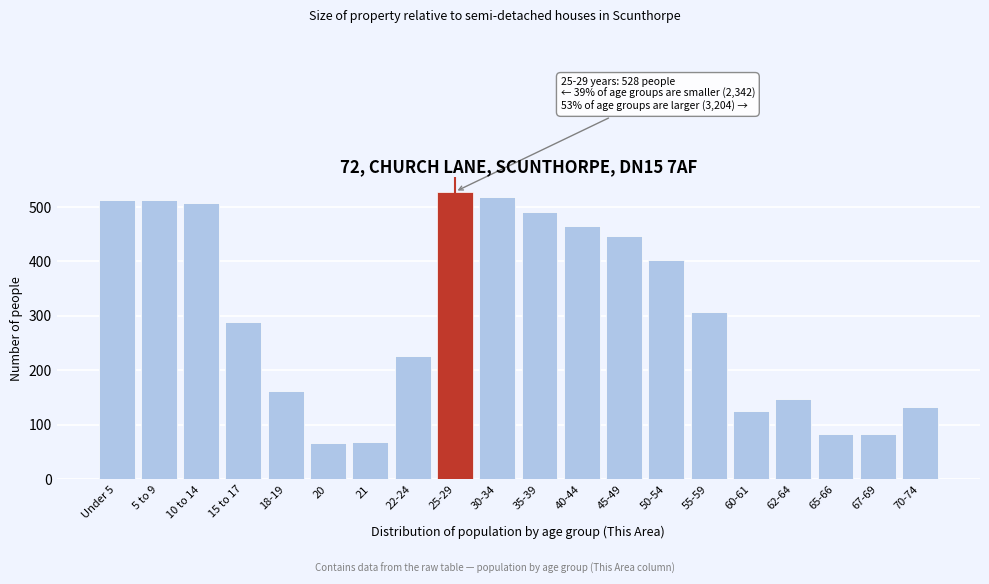

Reading left to right, extract all data points from this chart.

512	512	507	288	162	66	69	226	528	518	491	466	446	403	308	126	148	83	83	132